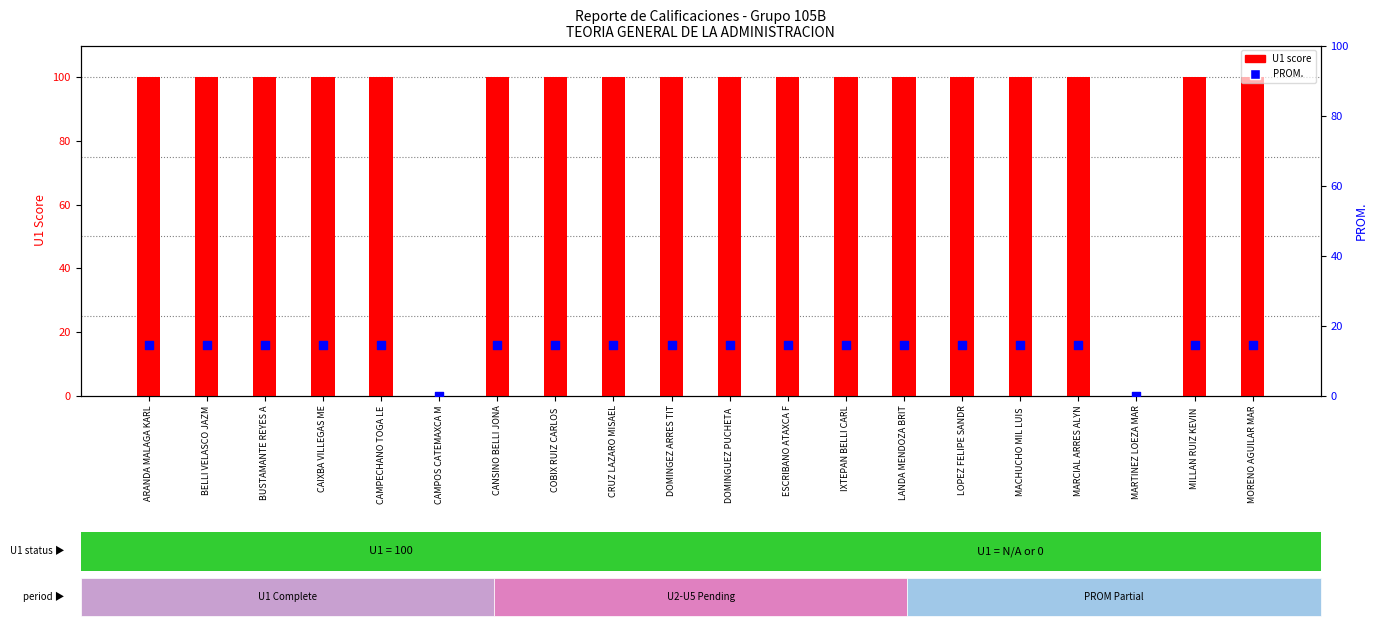

At how many categories does at least one series exceed 68?

18